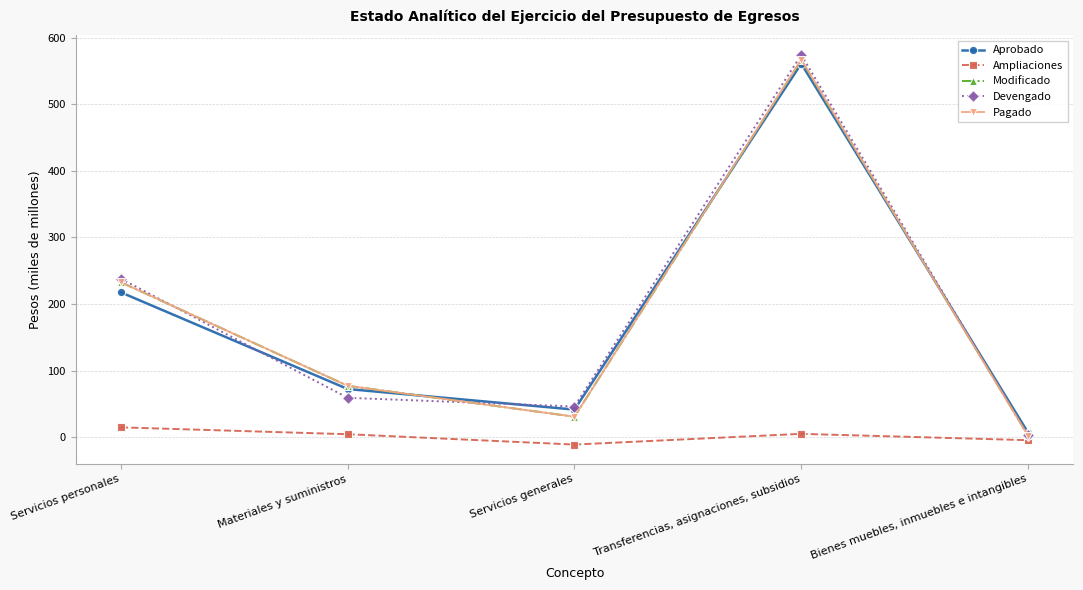

How many interior local peaks does the Ampliaciones series have?

1